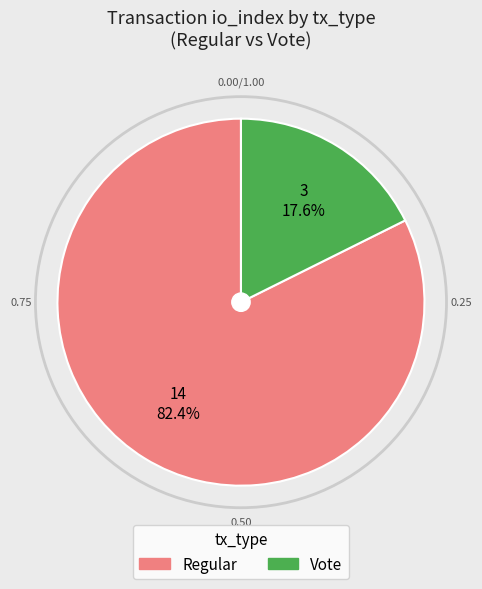

Between Regular and Vote, which is larger?

Regular